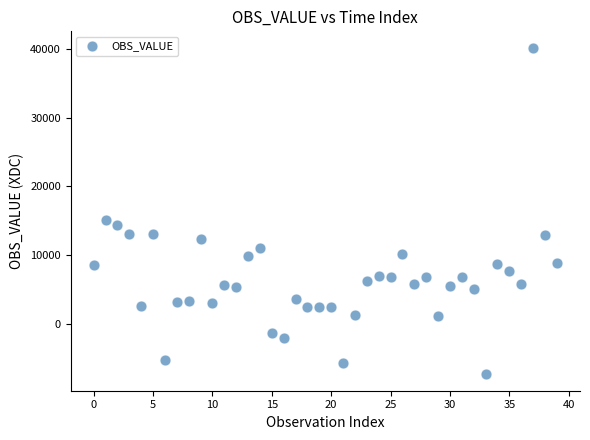

What Y value in the scatter plot is closest to 16434?

15126